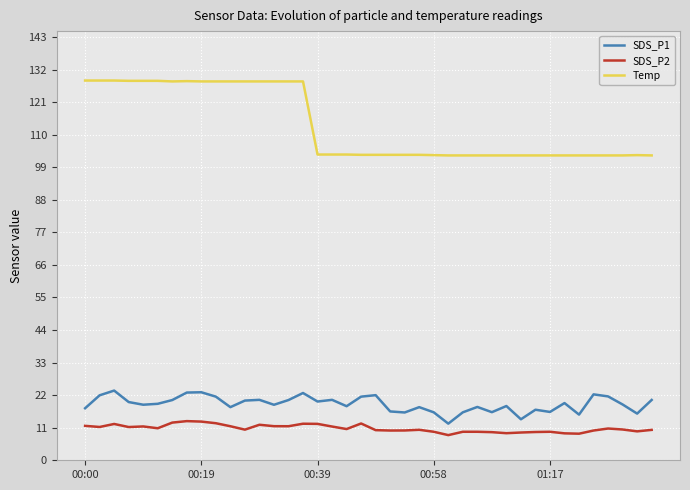

How many lines are shown in the chart?

3